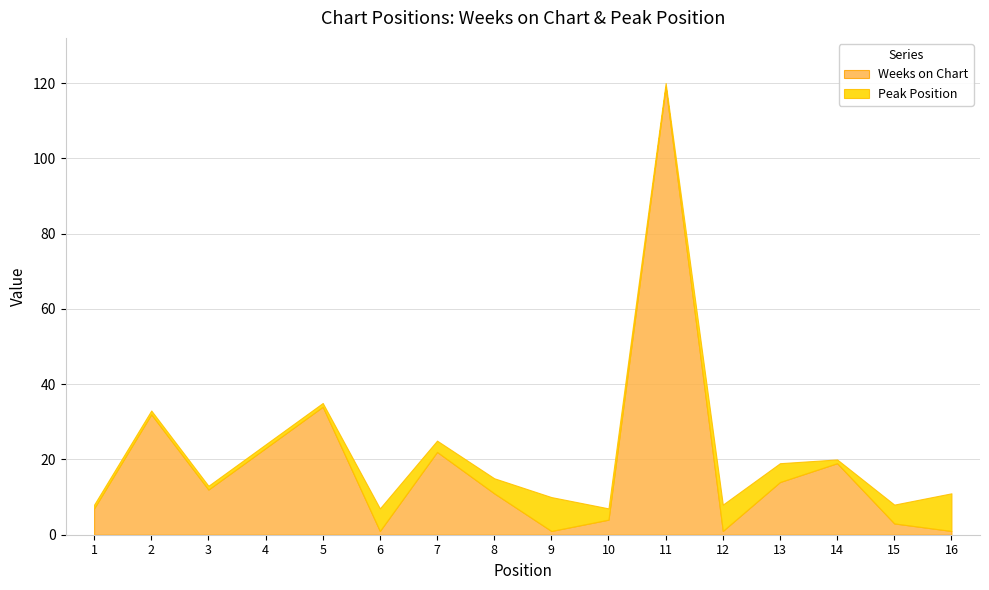

True or false: Peak Position and Weeks on Chart intersect in this chart.

True